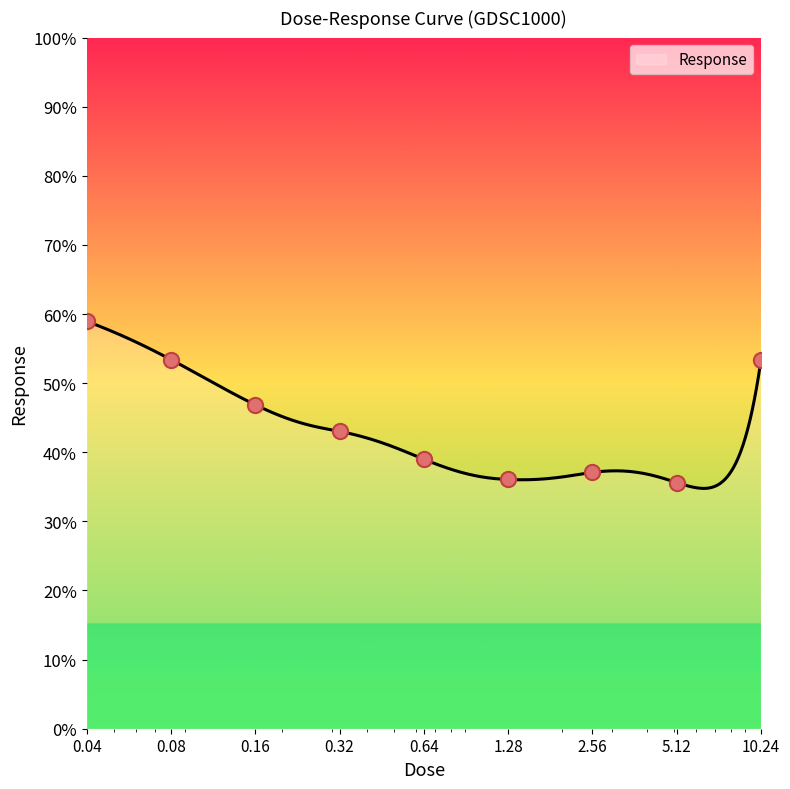

Which has a higher value, 0.64 or 5.12?

0.64